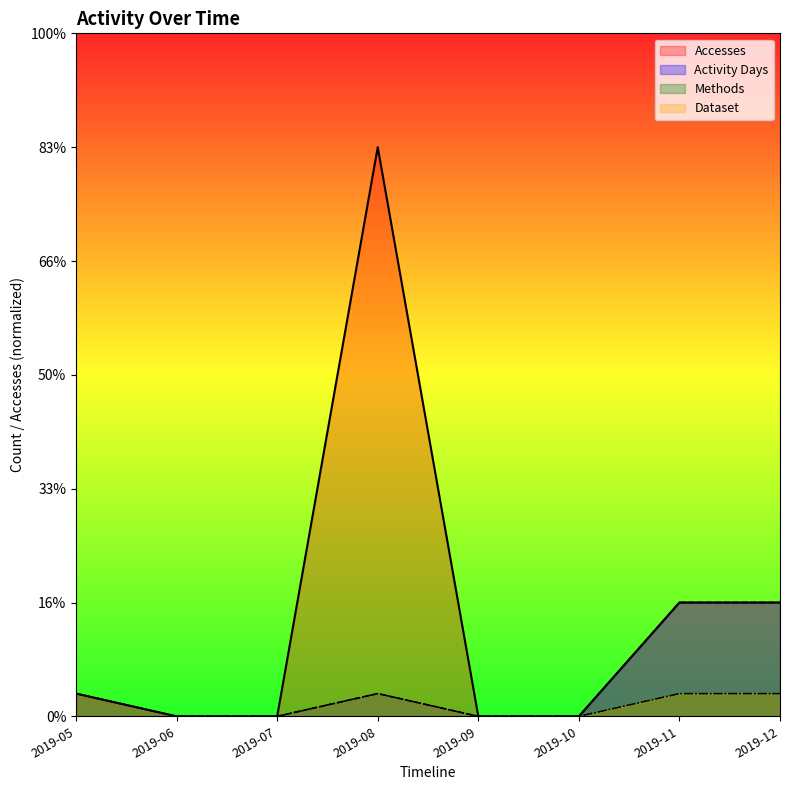

The value of Activity Days at 2019-12 is 9. True or false?

False